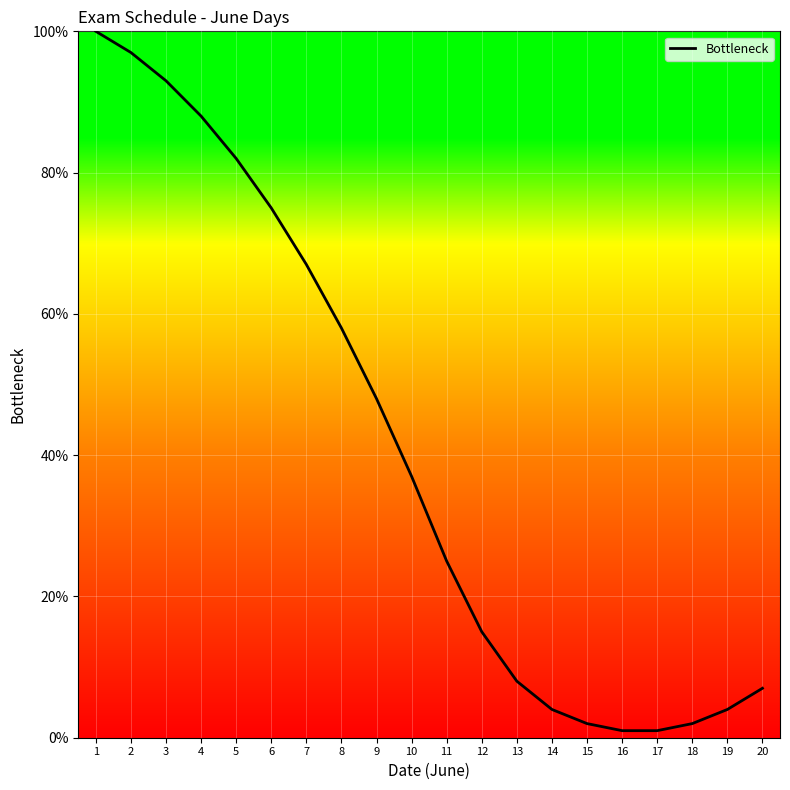

The chart shows a value of 5 at 13. True or false?

False